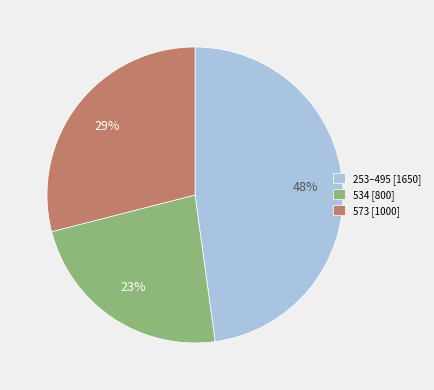

Between 573 [1000] and 253–495 [1650], which is larger?

253–495 [1650]